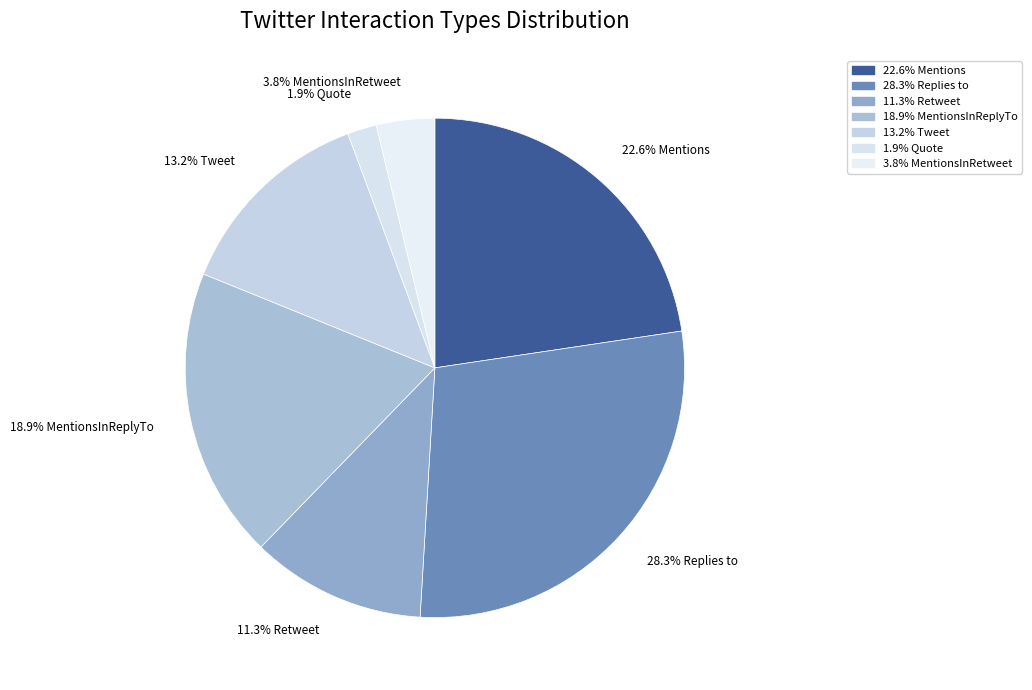

Which slice is the smallest?

Quote